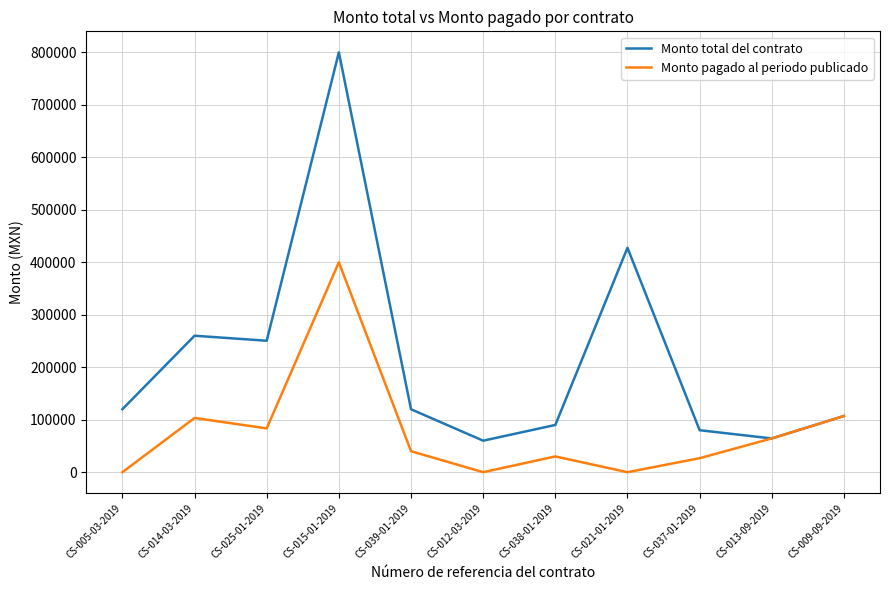

At CS-012-03-2019, list the series in order from largest to smallest.

Monto total del contrato, Monto pagado al periodo publicado